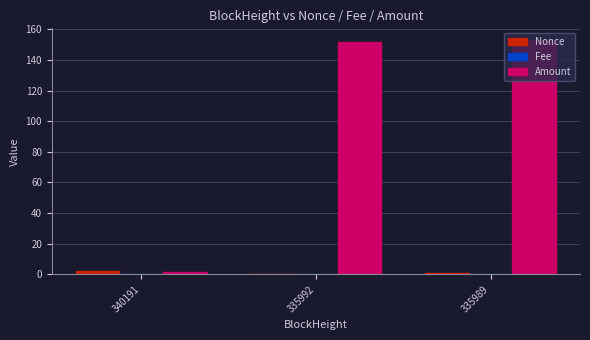

How many distinct data groups are displayed?

3